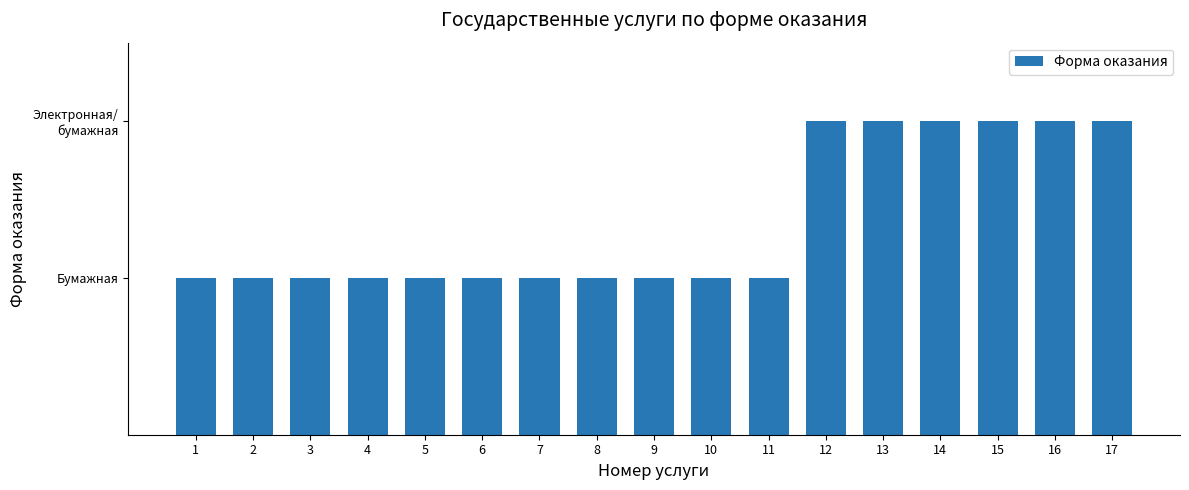

Reading left to right, what are all the values shown in this chart?

1=1	2=1	3=1	4=1	5=1	6=1	7=1	8=1	9=1	10=1	11=1	12=2	13=2	14=2	15=2	16=2	17=2